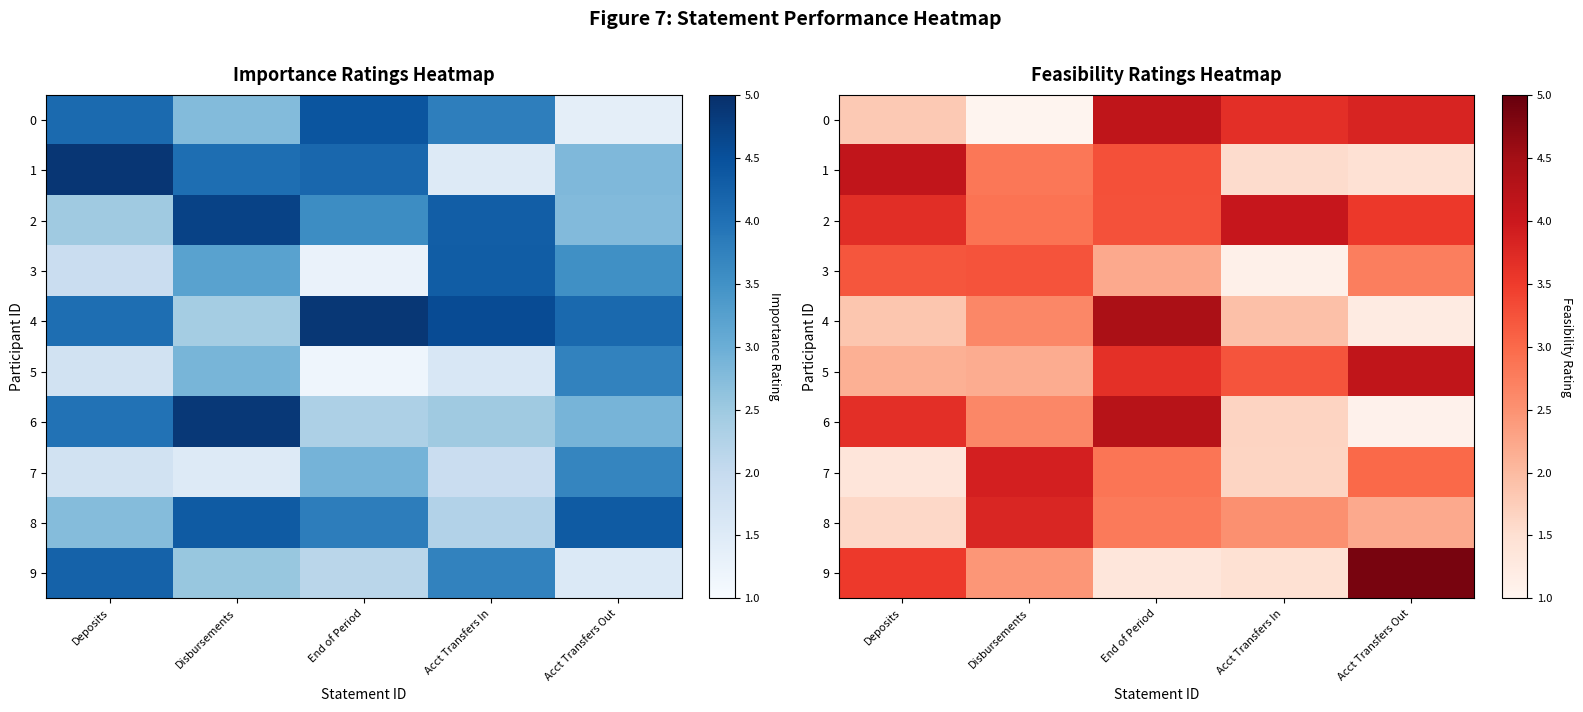

The value of 6 at Acct Transfers In is 1.7. True or false?

True